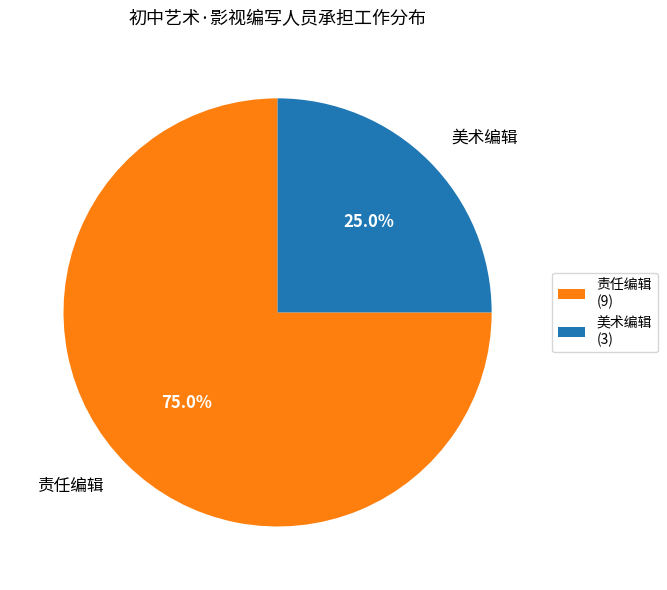

To the nearest percent, what is the difference between the largest and smallest slice percentages?

50%